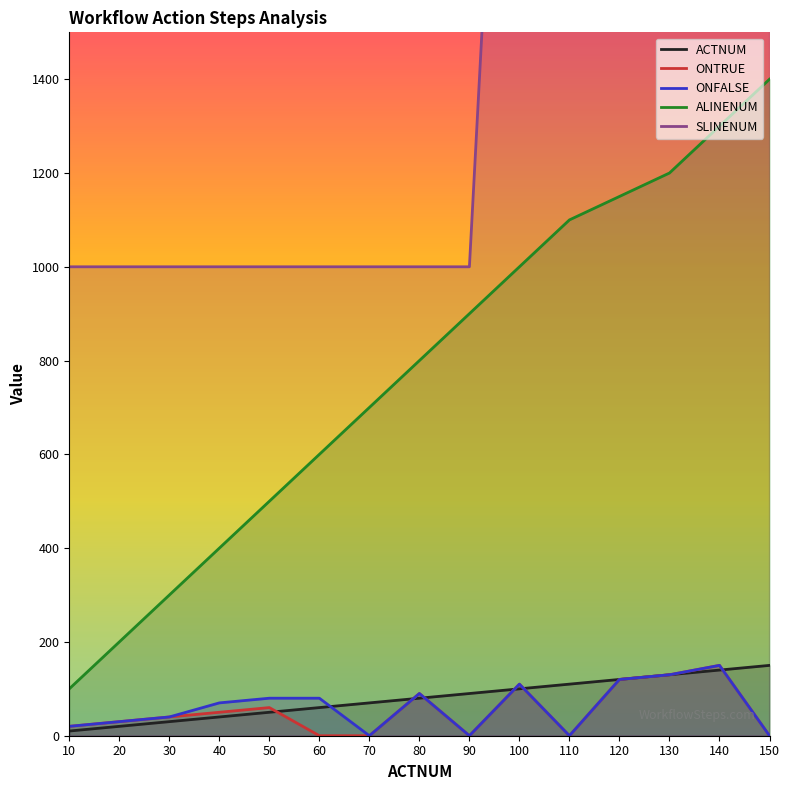

What is the sum of the SLINENUM values at 30 and 150?

4000